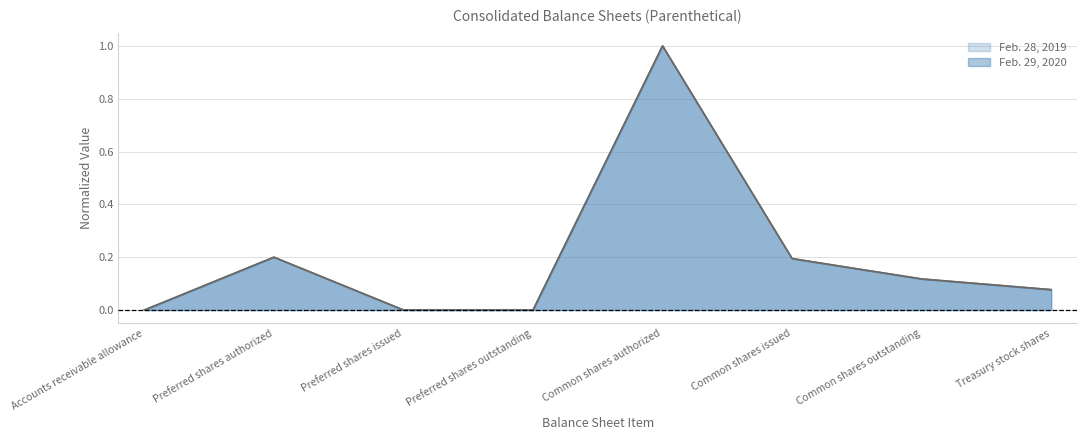

What is the difference between the second highest and minimum values in the Feb. 28, 2019 series?

0.2